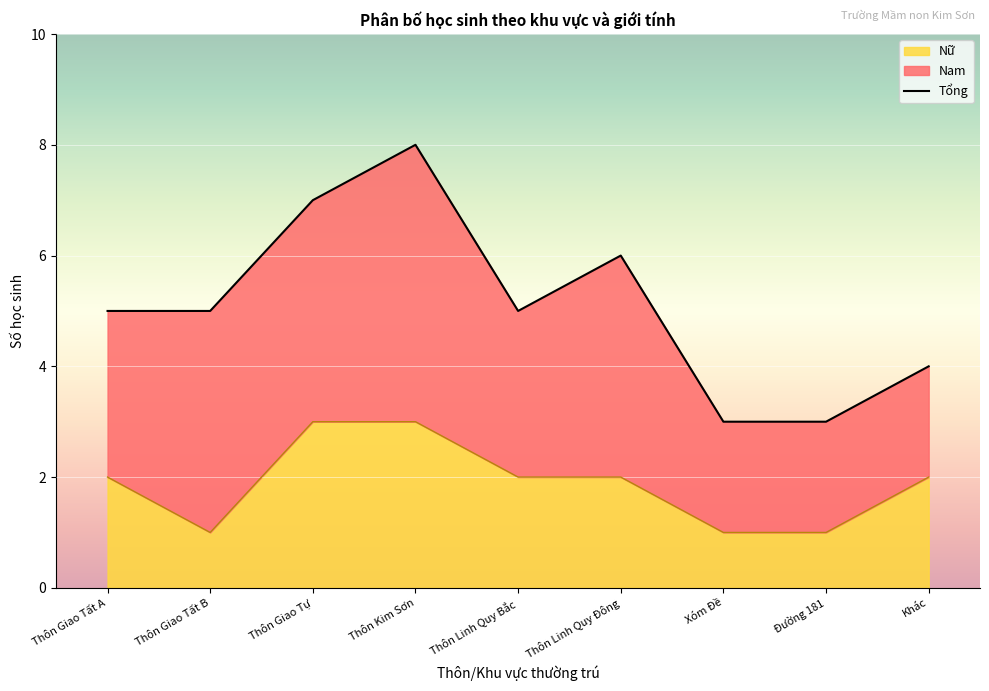

True or false: Nữ and Nam intersect in this chart.

False